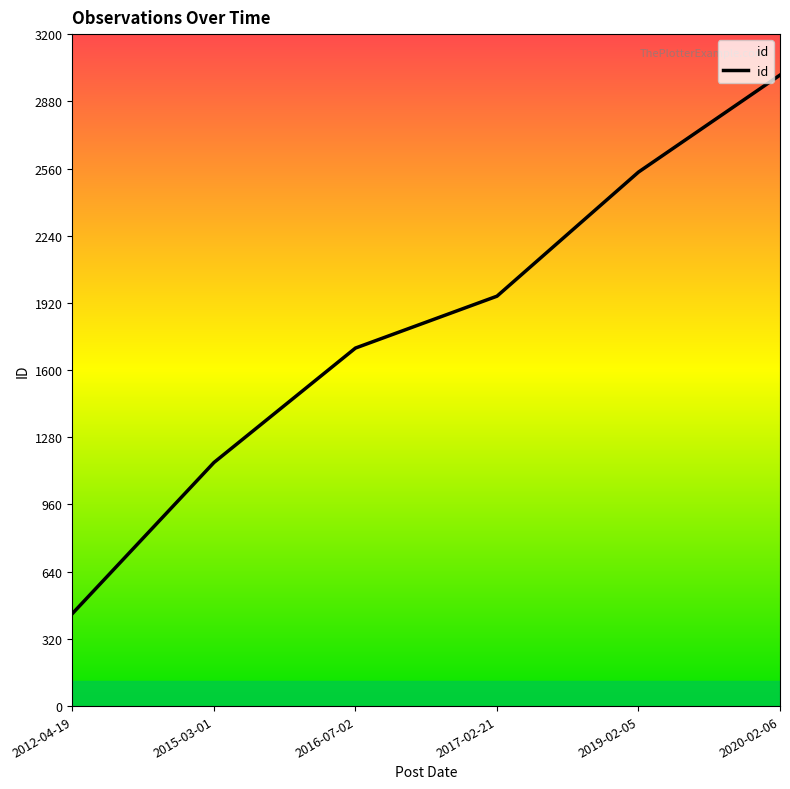

Rank the categories by value from highest to lowest.

2020-02-06, 2019-02-05, 2017-02-21, 2016-07-02, 2015-03-01, 2012-04-19